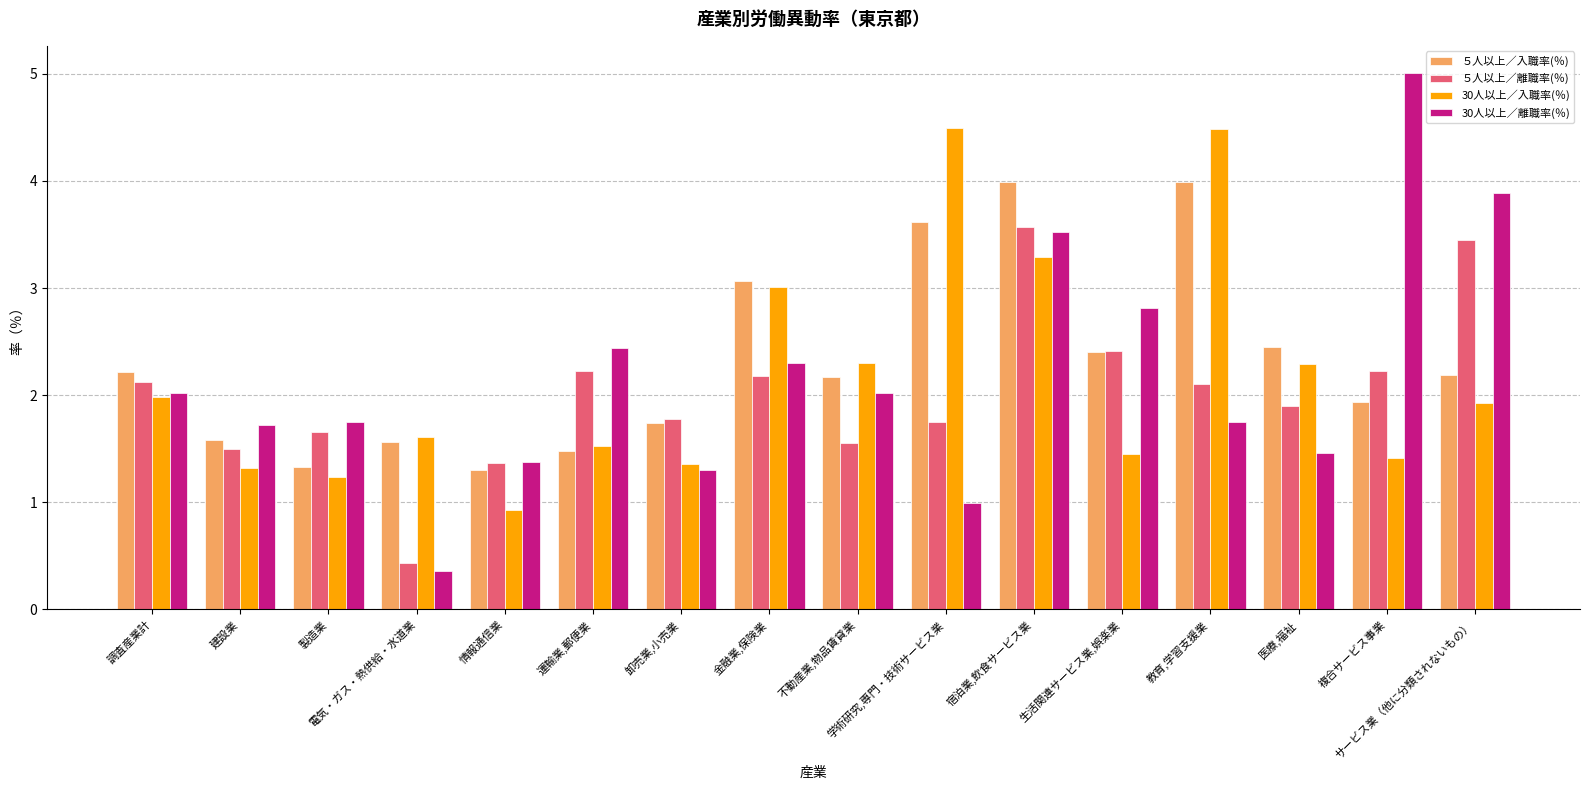

How many data points in ５人以上／離職率(％) are less than 2?

8